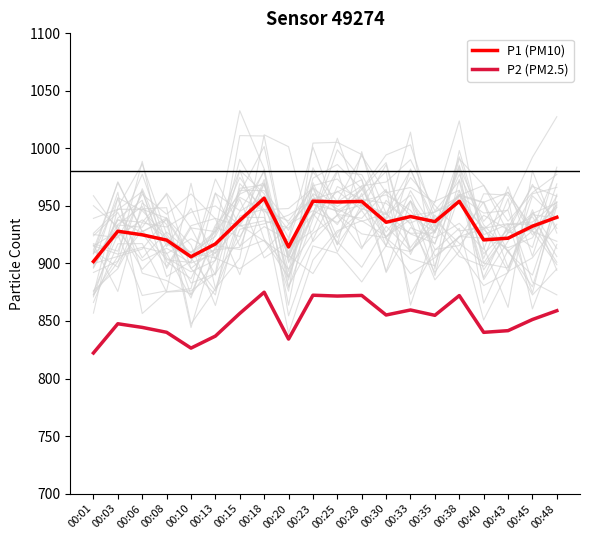

At which category does P1 (PM10) reach its first local peak?

00:03